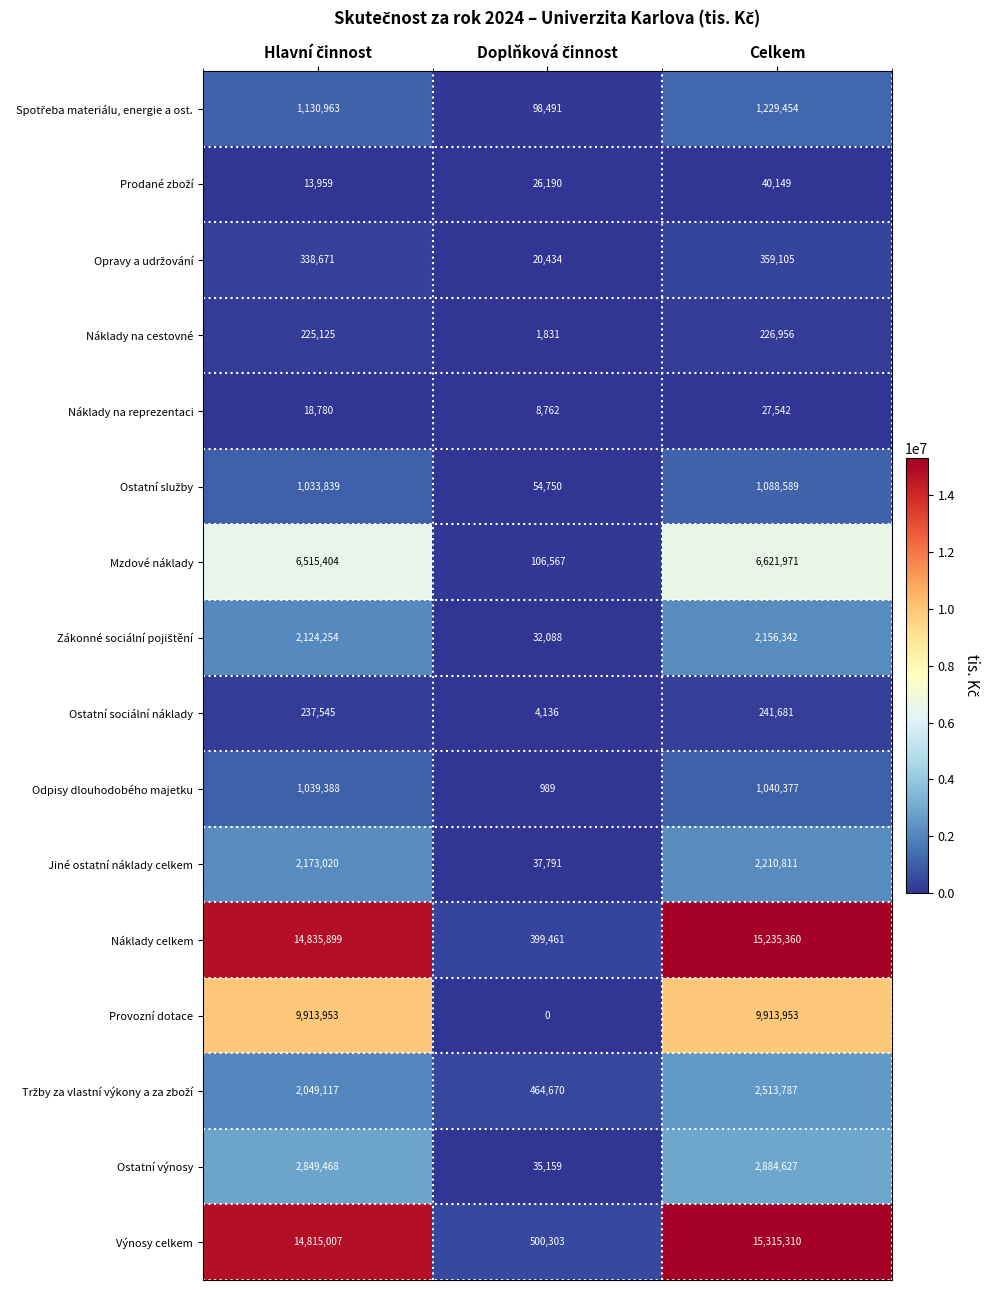

True or false: Náklady na cestovné has a value of 333899 at Celkem.

False